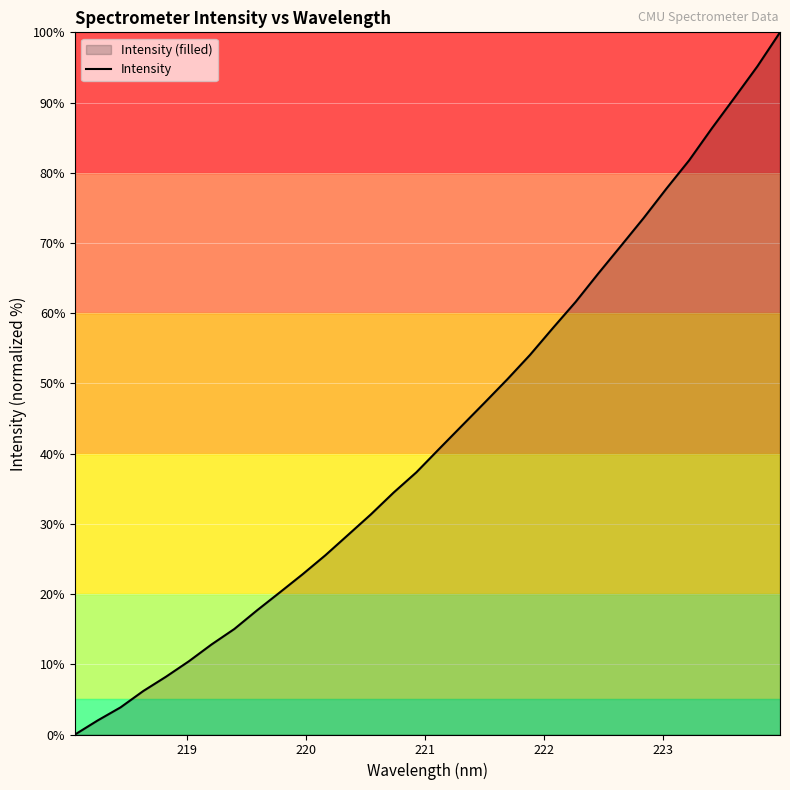

What is the average value?

42.9